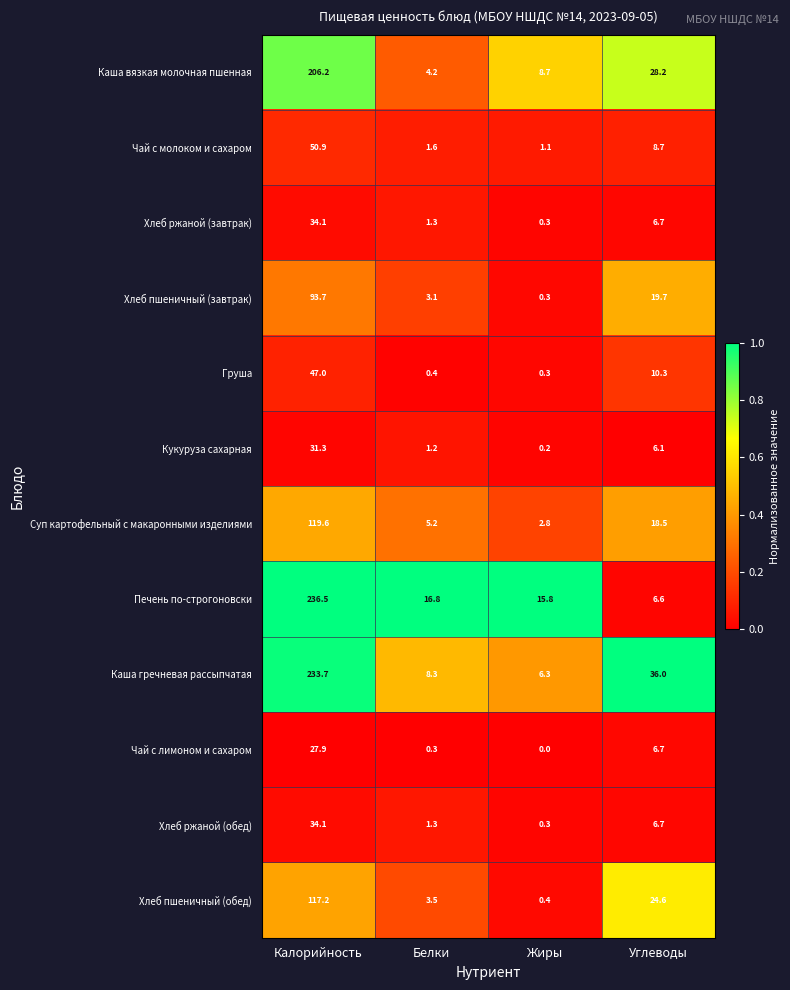

Where does the Хлеб пшеничный (обед) series first go above 24?

Калорийность